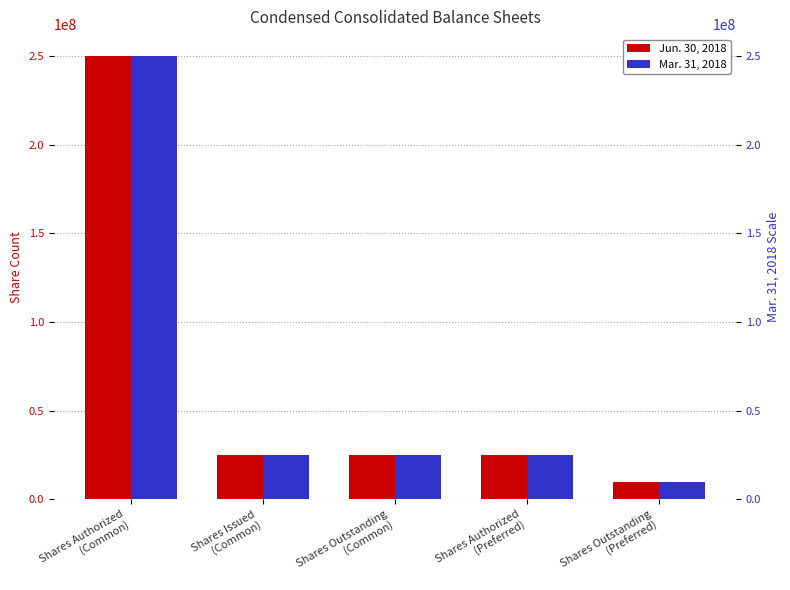

Which series has the largest total across all categories?

Jun. 30, 2018